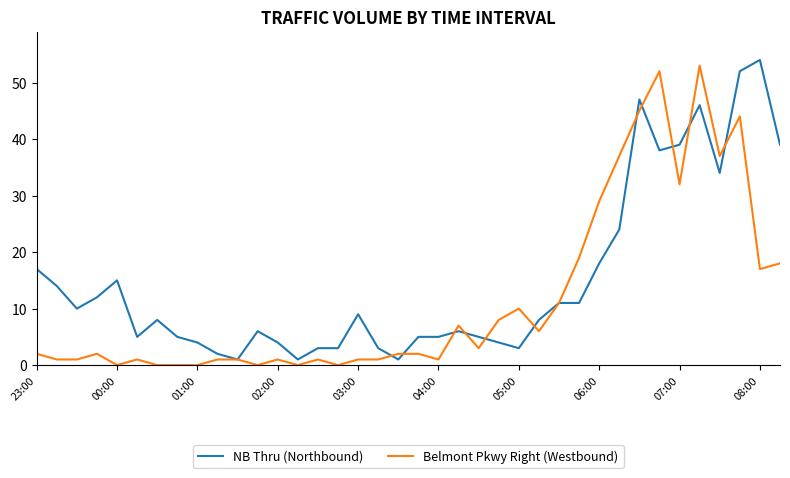

Which series has the largest total across all categories?

NB Thru (Northbound)